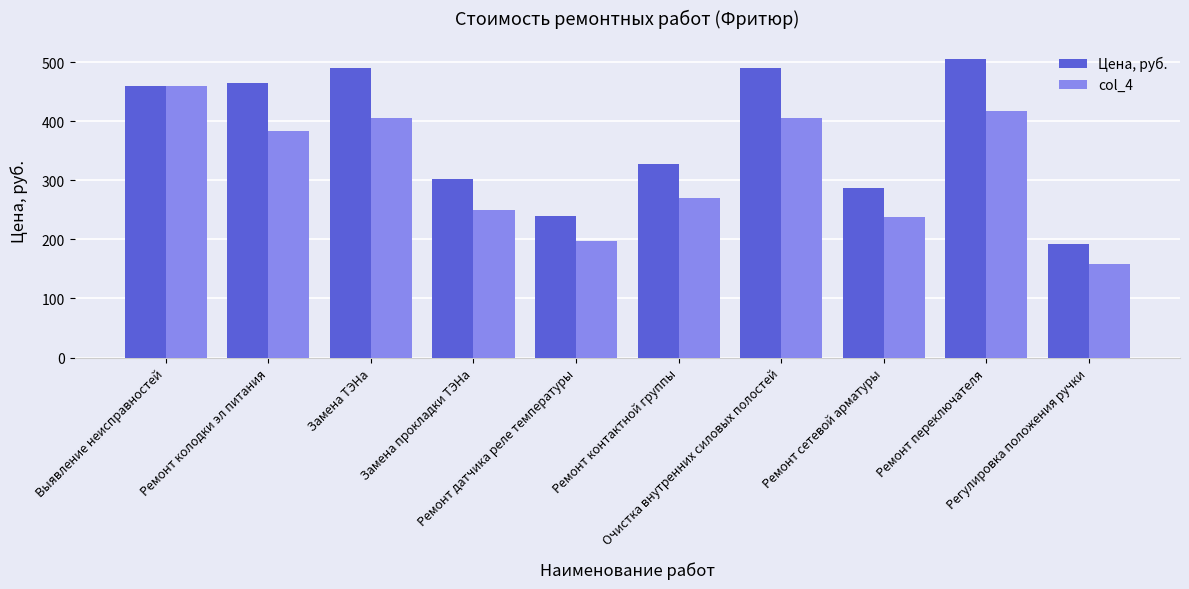

The Цена, руб. series shows 466.1 at Ремонт контактной группы. True or false?

False